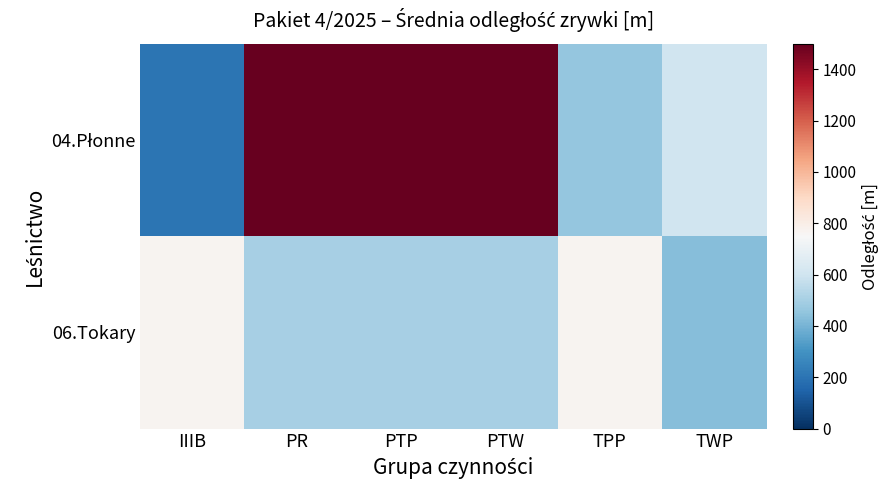

Which label corresponds to the largest value in the chart?

PR